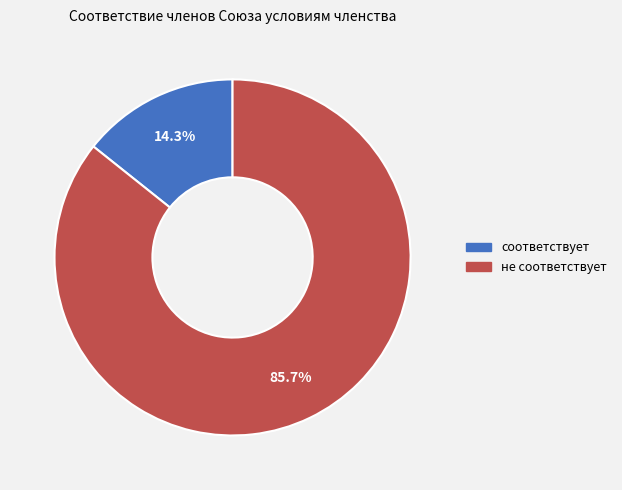

How many segments does this pie chart have?

2